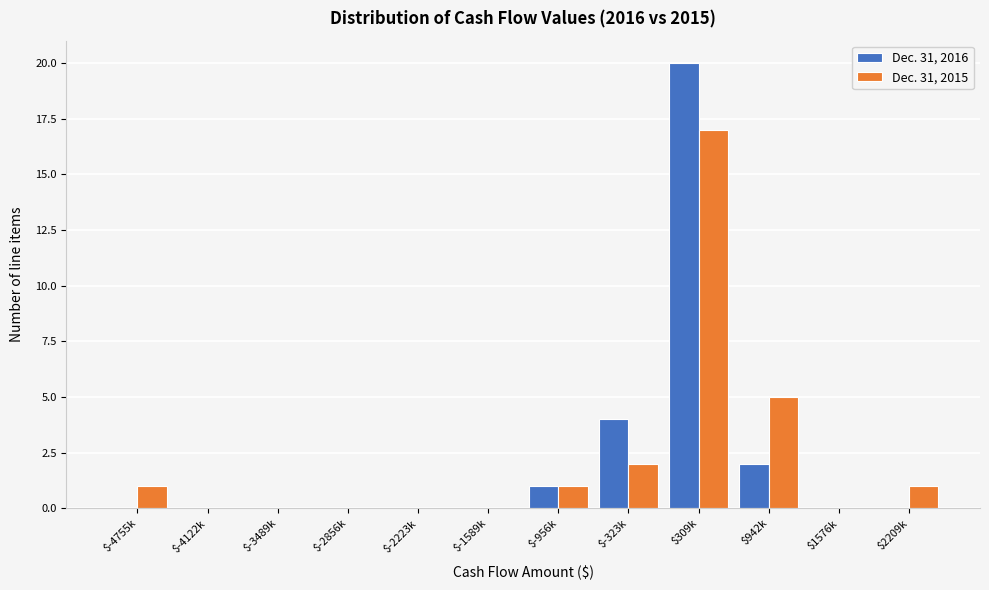

True or false: Dec. 31, 2015 has a value of 3 at $942k.

False